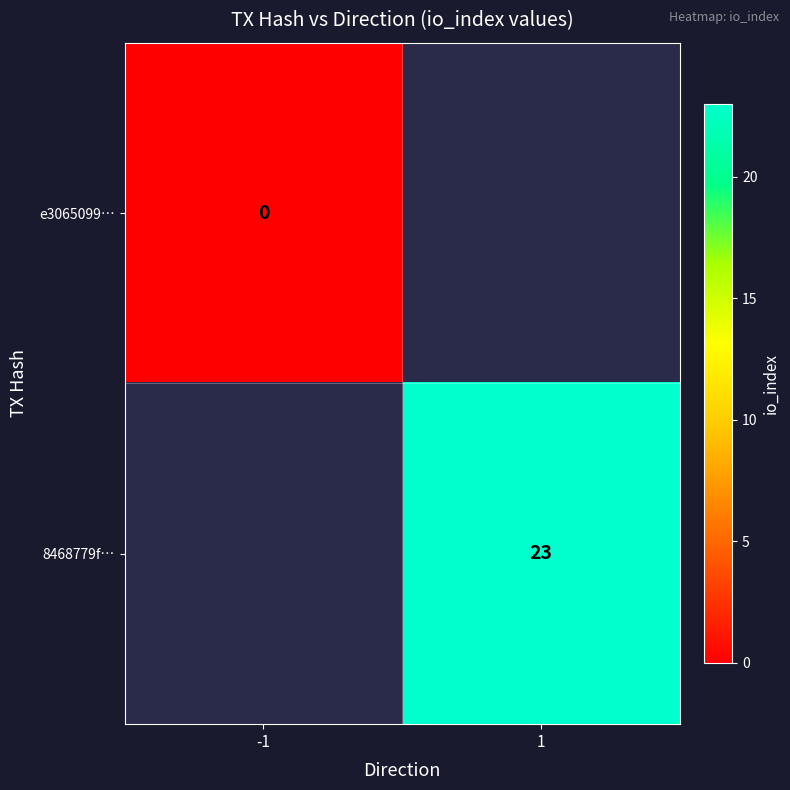

The value of 8468779f… at 1 is 23. True or false?

True